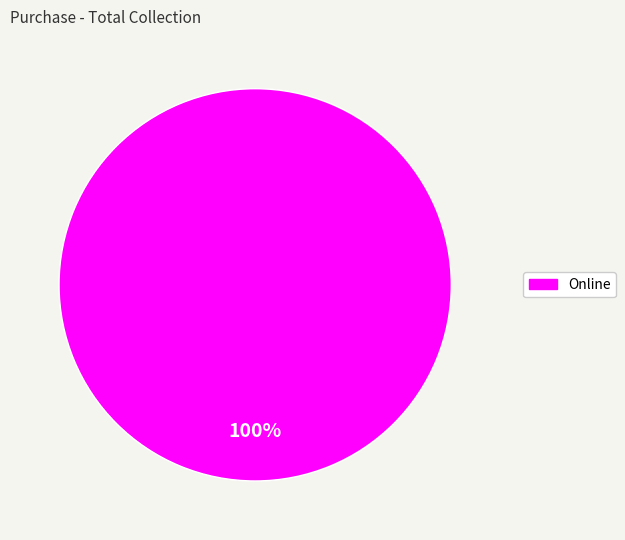

Is there a majority slice in this chart?

Yes